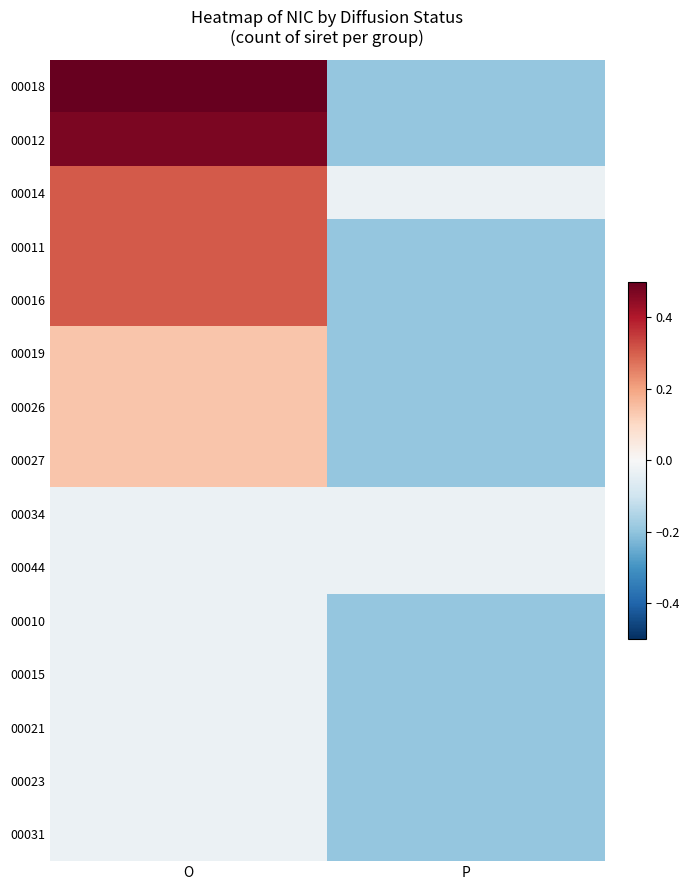

Reading left to right, what are all the values shown in this chart?

00018: O=0.8	P=-0.2
00012: O=0.5	P=-0.2
00014: O=0.3	P=-0.0
00011: O=0.3	P=-0.2
00016: O=0.3	P=-0.2
00019: O=0.1	P=-0.2
00026: O=0.1	P=-0.2
00027: O=0.1	P=-0.2
00034: O=-0.0	P=-0.0
00044: O=-0.0	P=-0.0
00010: O=-0.0	P=-0.2
00015: O=-0.0	P=-0.2
00021: O=-0.0	P=-0.2
00023: O=-0.0	P=-0.2
00031: O=-0.0	P=-0.2